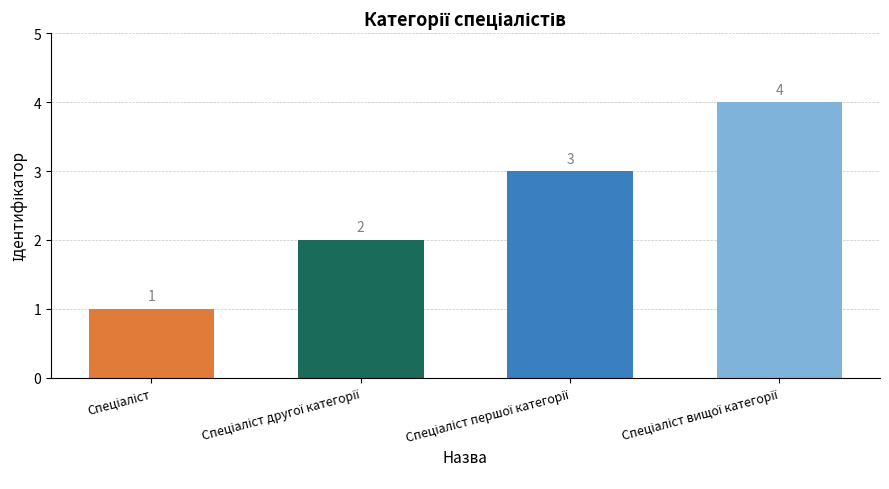

What is the minimum value shown in the chart?

1